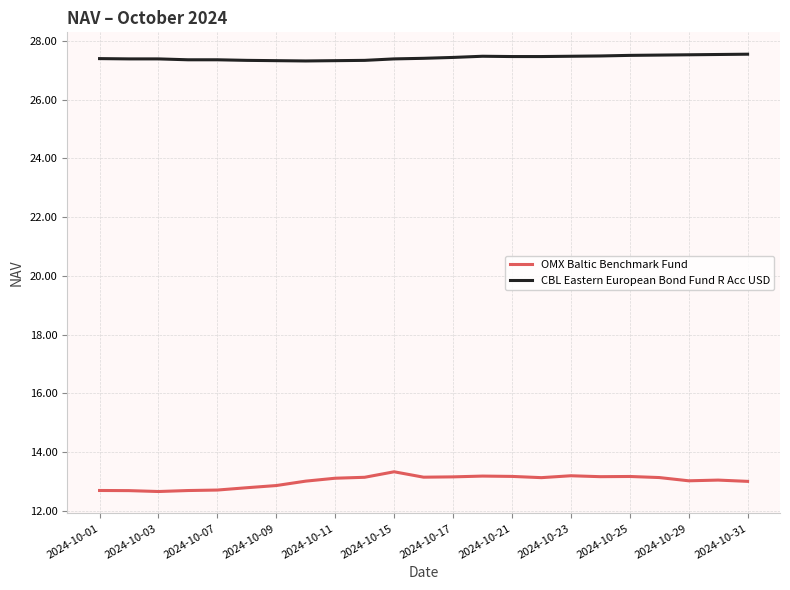

True or false: CBL Eastern European Bond Fund R Acc USD and OMX Baltic Benchmark Fund cross at least once.

False